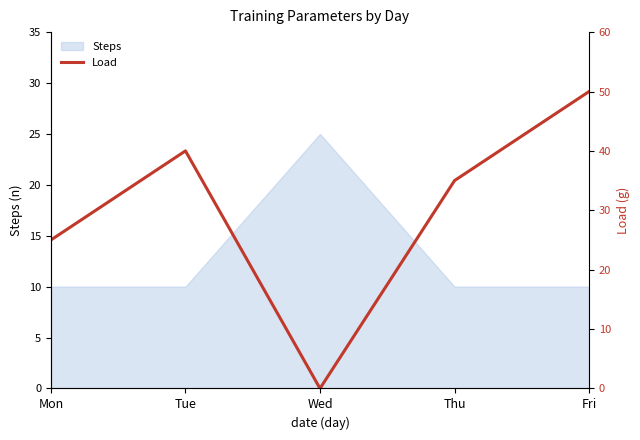

True or false: Steps has a value of 10 at Mon.

True